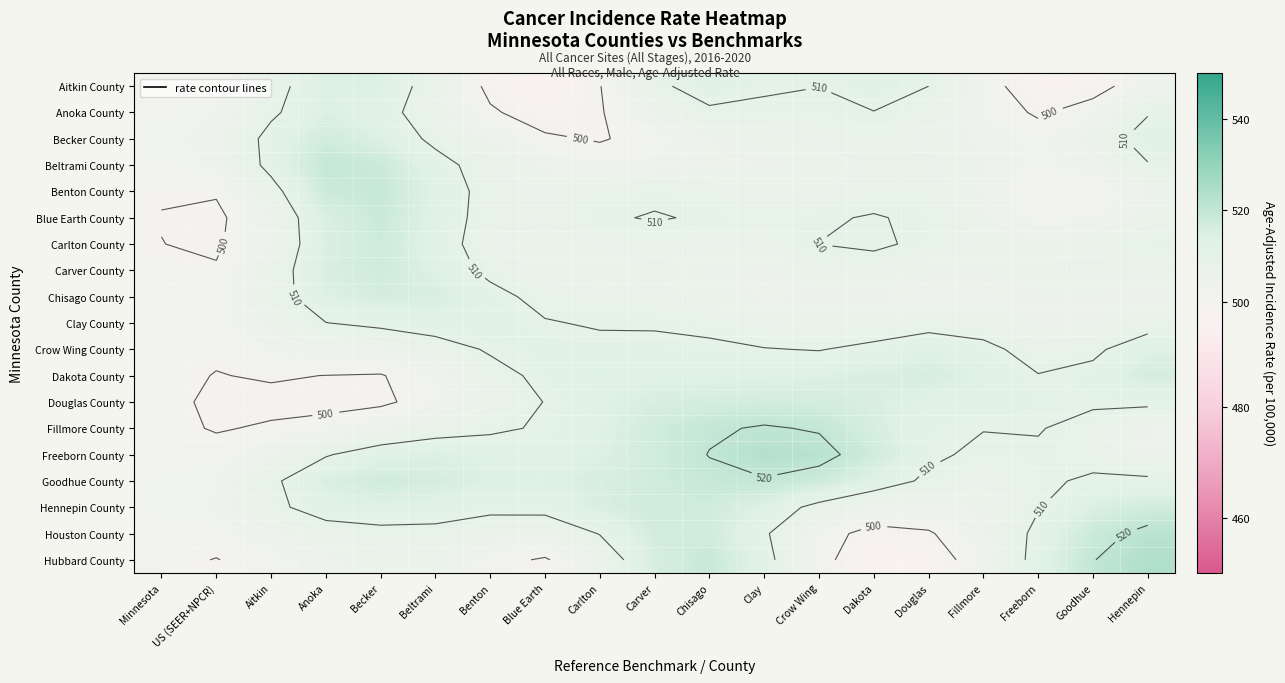

What is the difference between the maximum and minimum values in the Aitkin County series?

19.5